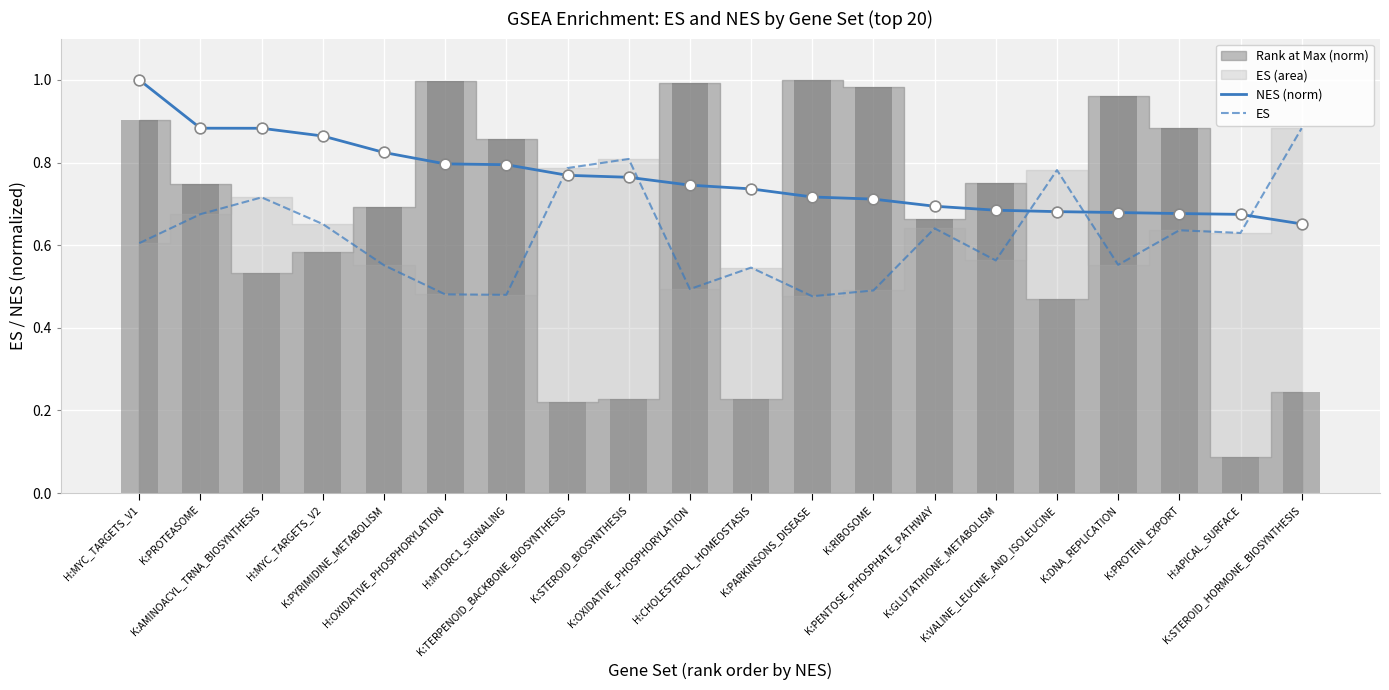

Which series has the largest total across all categories?

NES (norm)